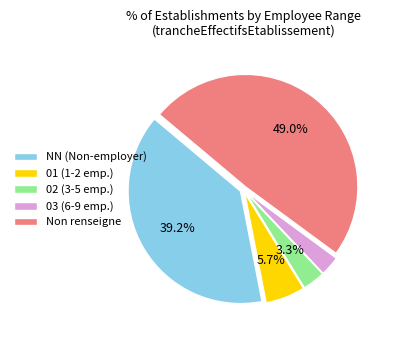

How many segments does this pie chart have?

5